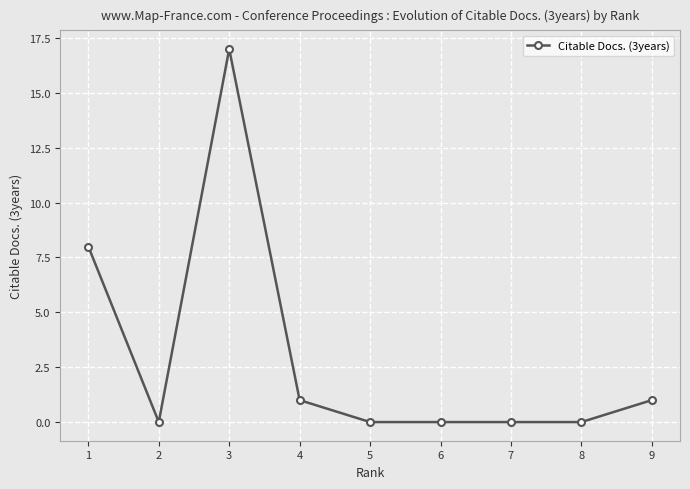

How many distinct data groups are displayed?

1